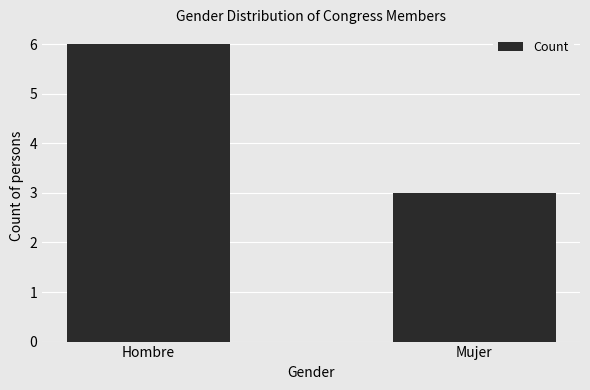

List the labels in order of value, smallest first.

Mujer, Hombre